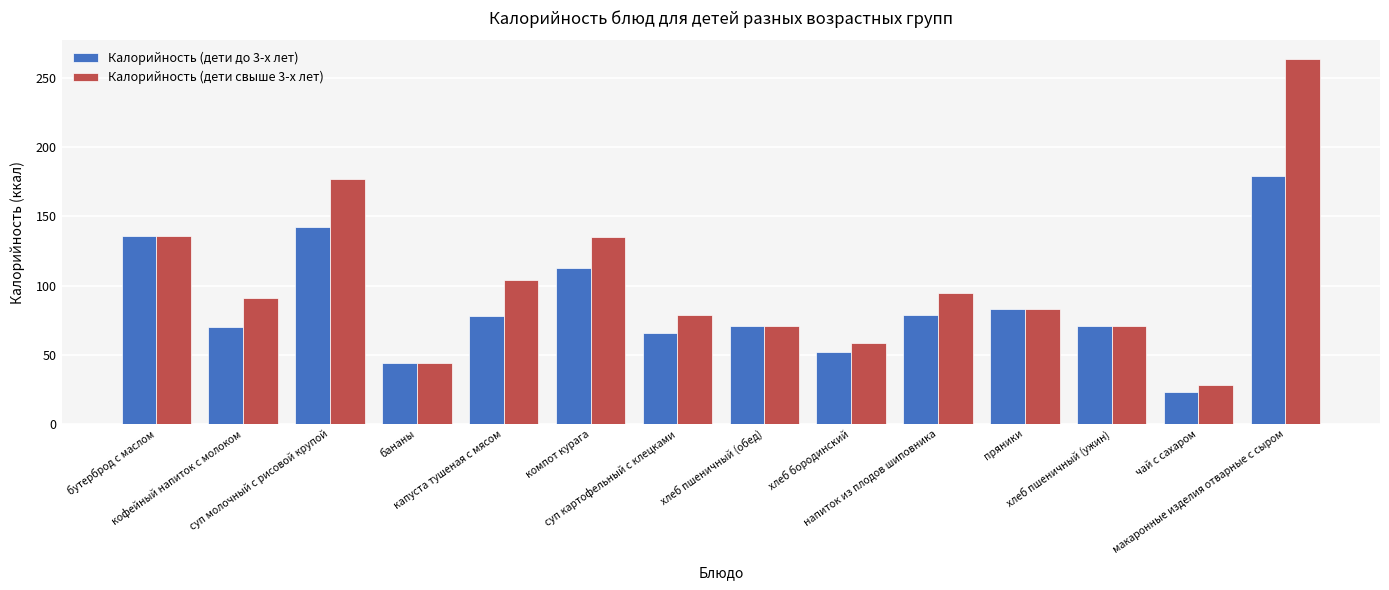

What is the difference between the second highest and second lowest values in the Калорийность (дети свыше 3-х лет) series?

133.0